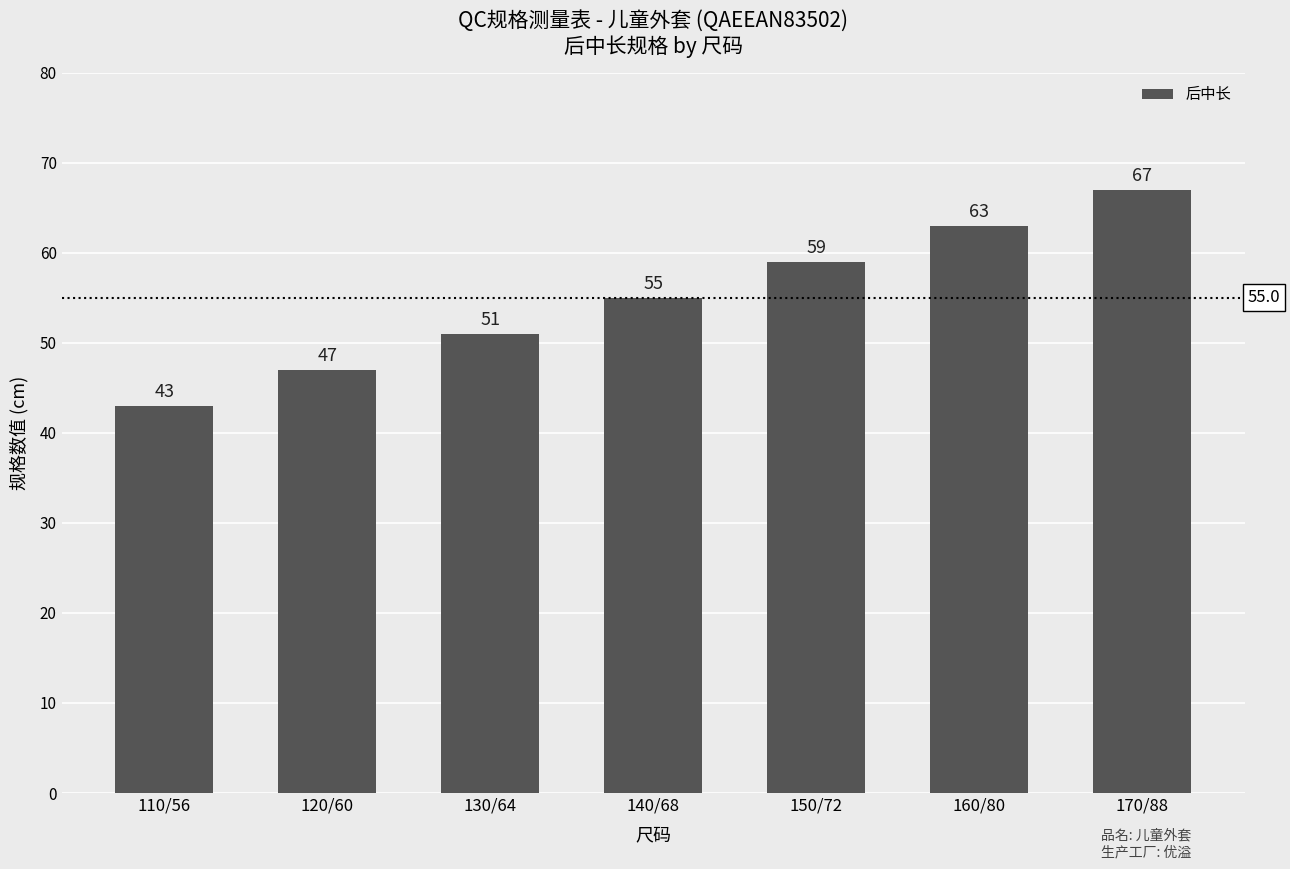

The value at 150/72 is 87. True or false?

False